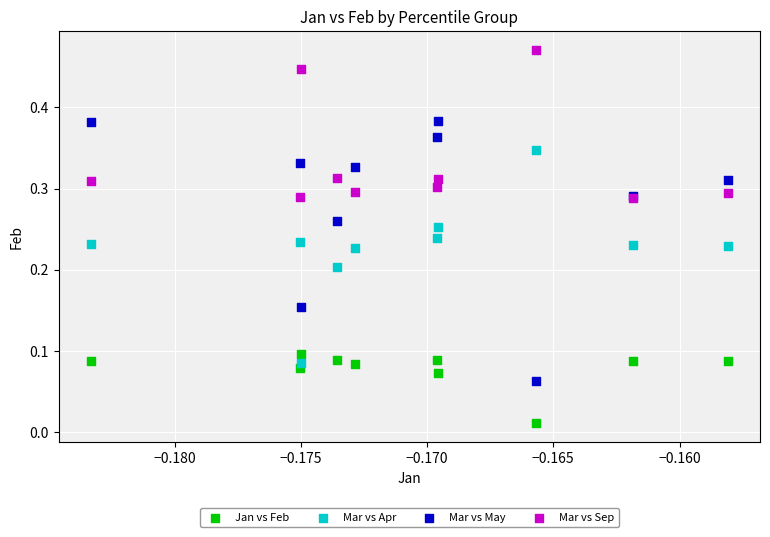

What are all the series names shown in the legend?

Jan vs Feb, Mar vs Apr, Mar vs May, Mar vs Sep